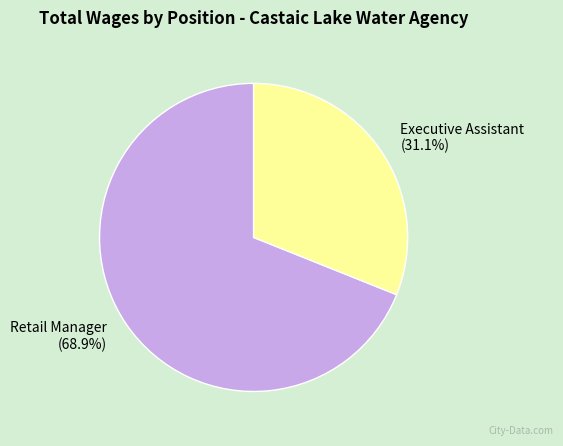

To the nearest percent, what portion does Executive Assistant represent?

31%